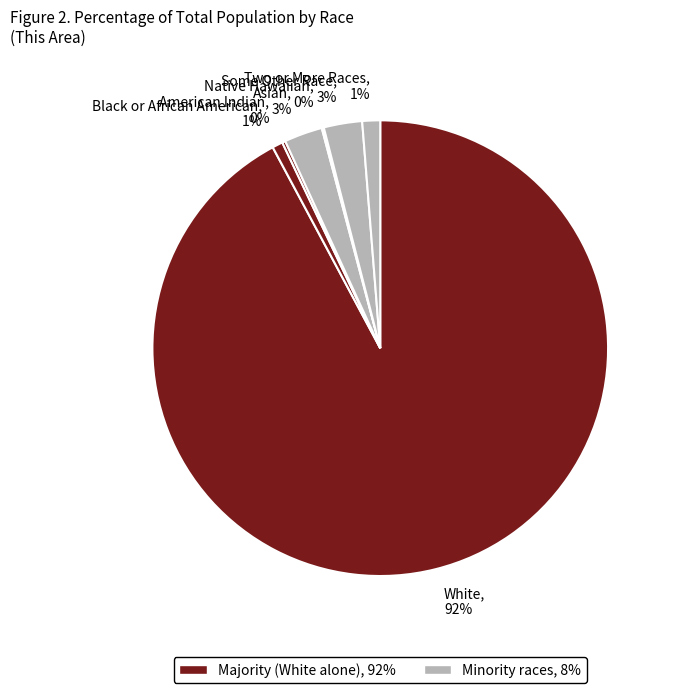

To the nearest percent, what percentage of the pie is Black or African American, 1%?

1%